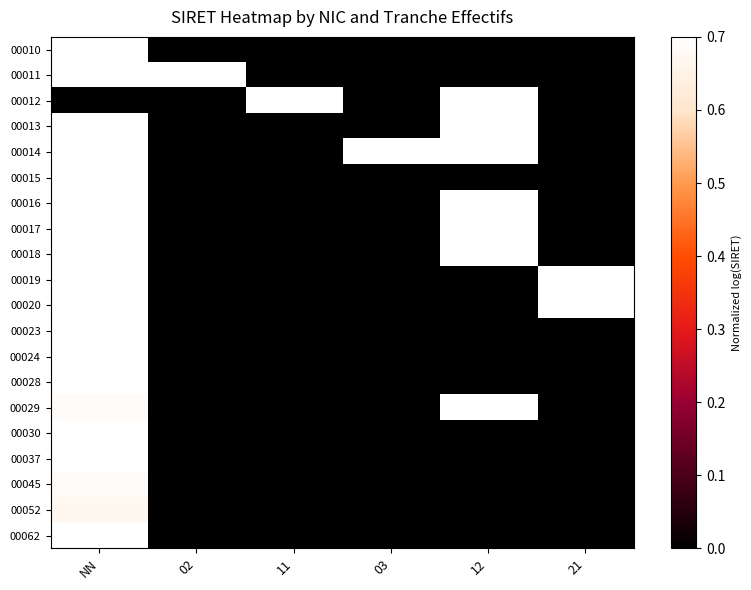

At 12, list the series in order from smallest to largest.

00010, 00011, 00015, 00019, 00020, 00023, 00024, 00028, 00030, 00037, 00045, 00052, 00062, 00017, 00012, 00014, 00016, 00029, 00013, 00018